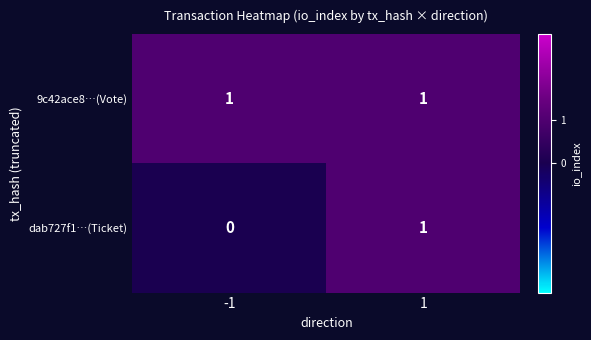

Between -1 and 1, which series saw the biggest shift?

dab727f1…(Ticket)